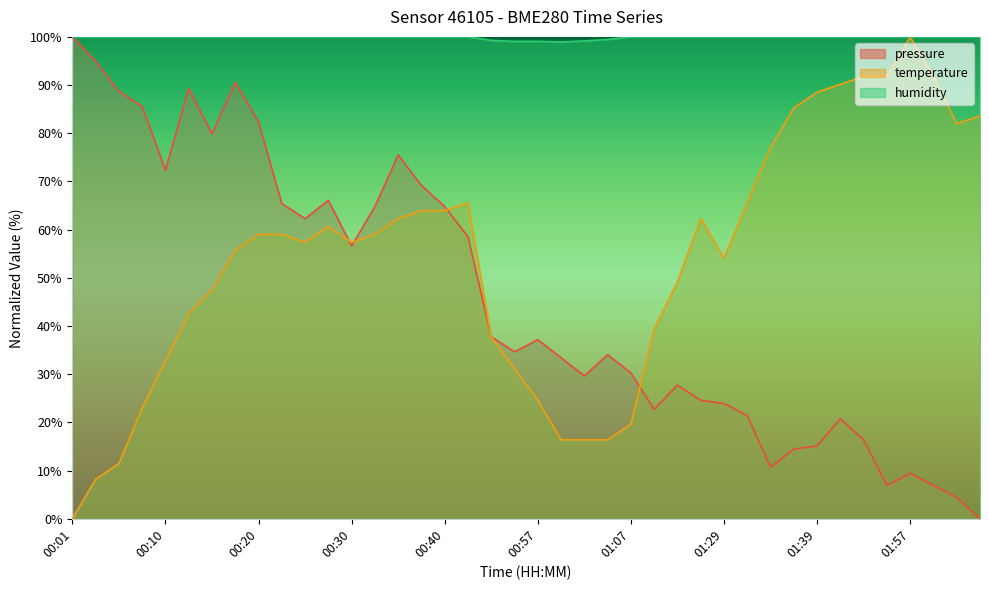

What is the maximum value for temperature?

100.0